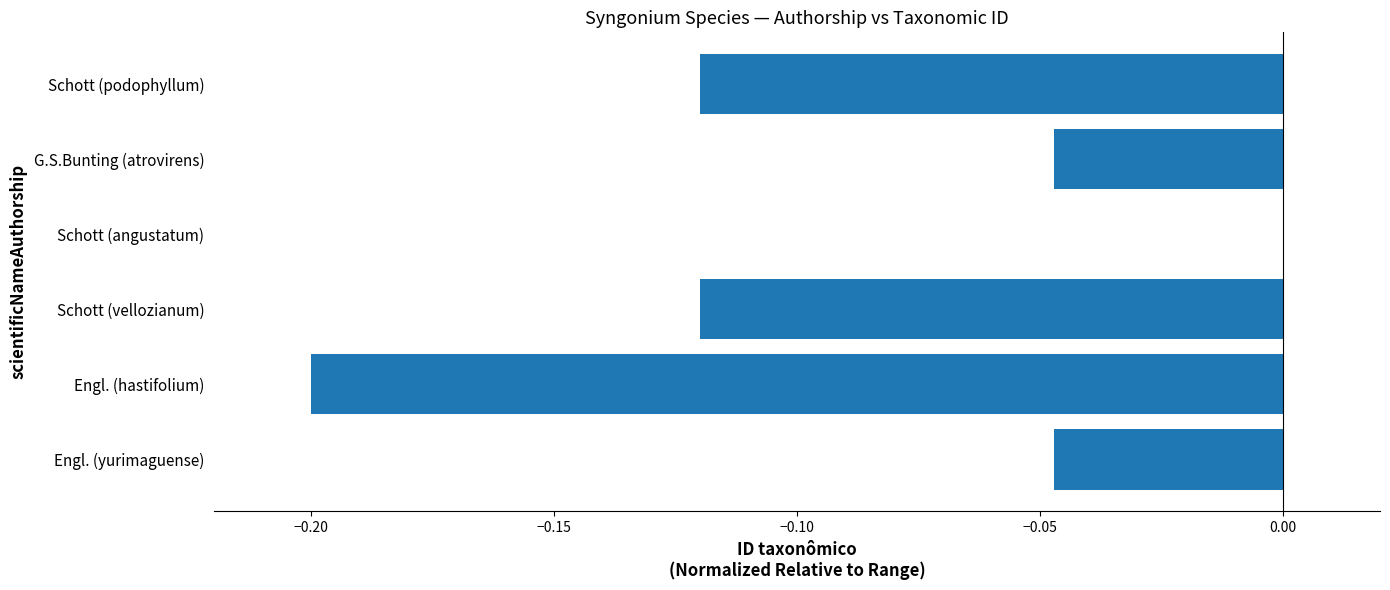

What is the sum of all values?

-0.5